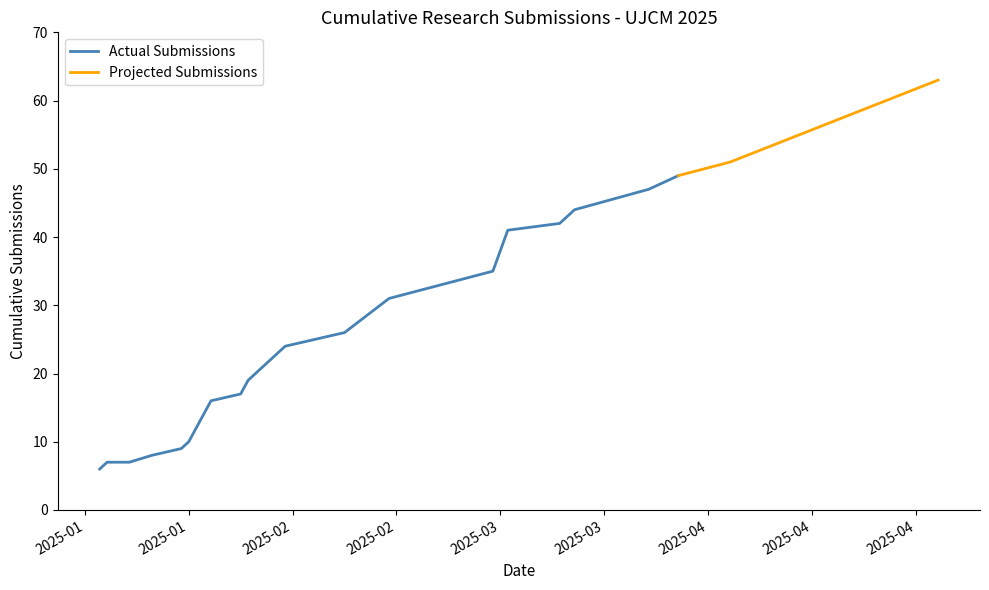

What is the maximum value for Actual Submissions?

49